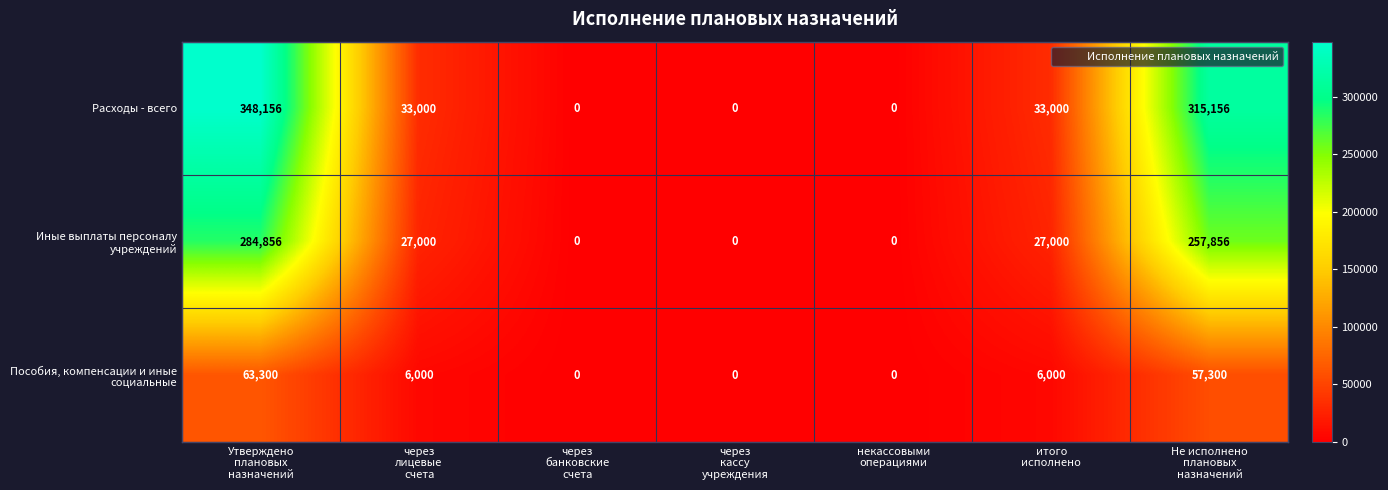

What is the highest value of the Расходы - всего series?

348156